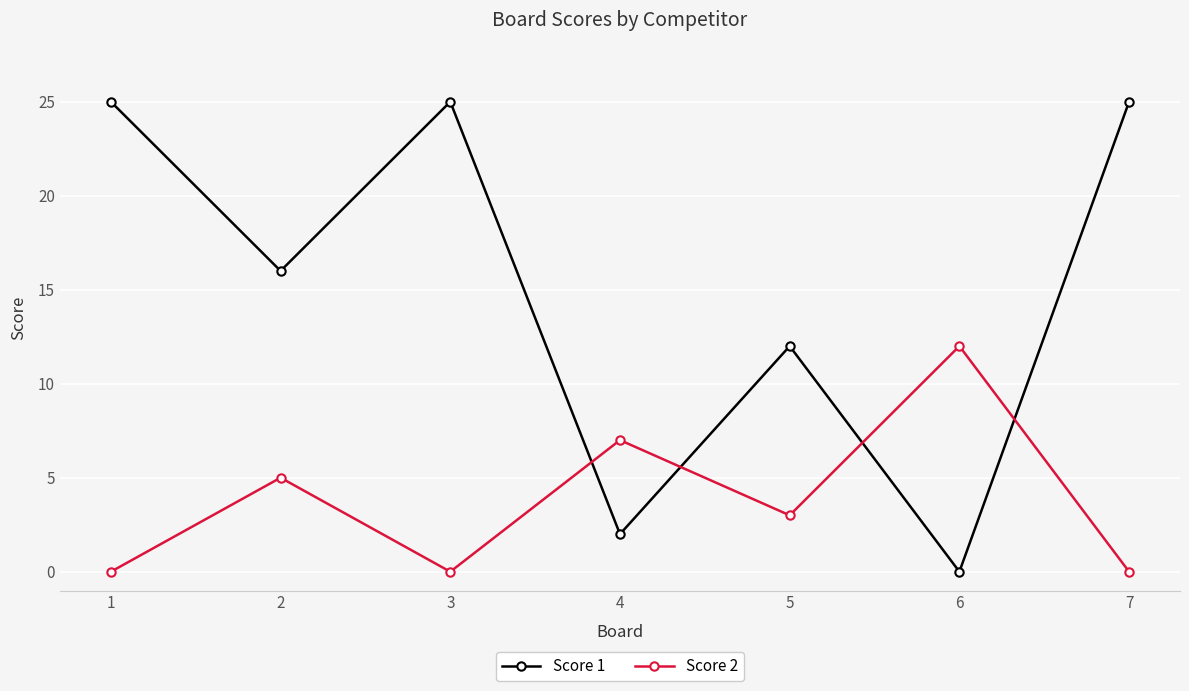

At 5, list the series in order from smallest to largest.

Score 2, Score 1